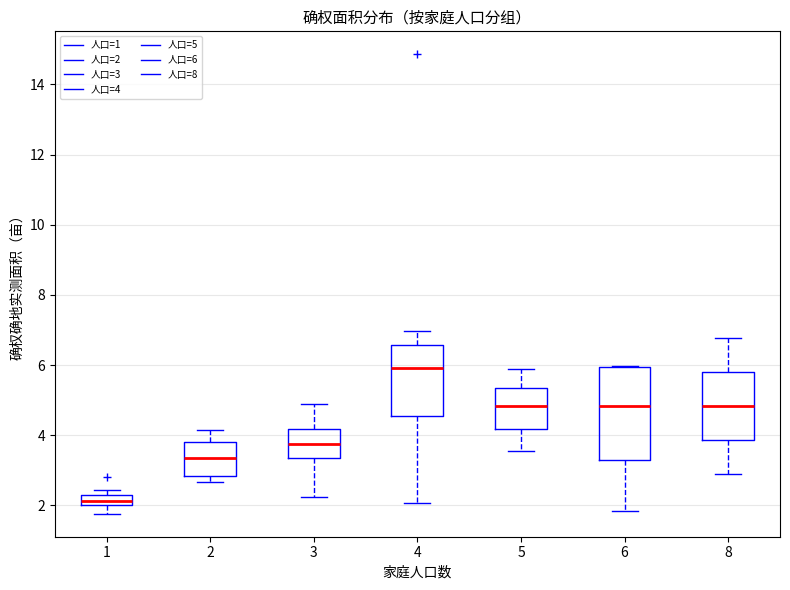

Which box is the tallest, from its lower edge to its upper edge?

6